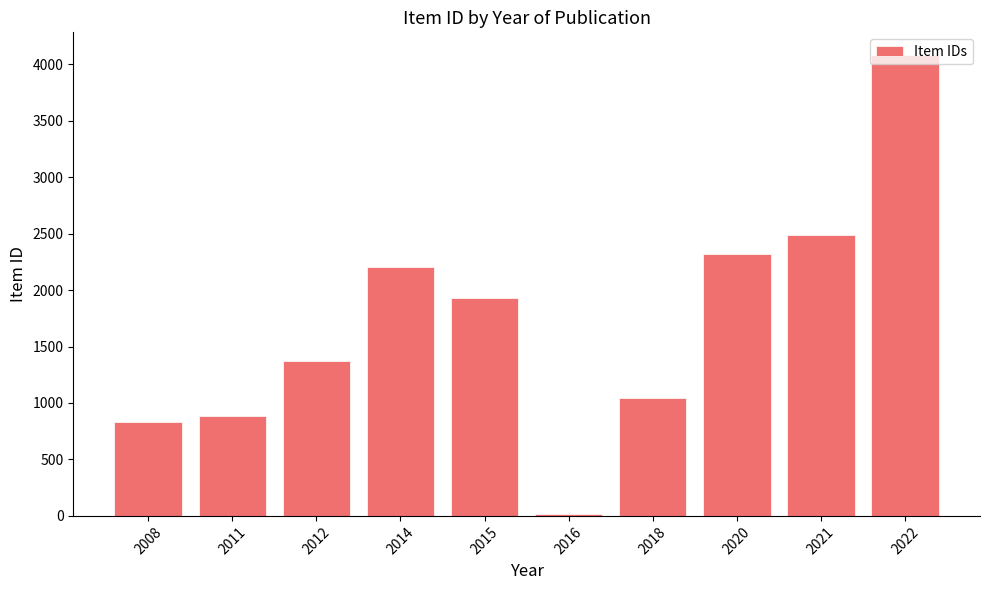

What is the smallest value displayed?

17